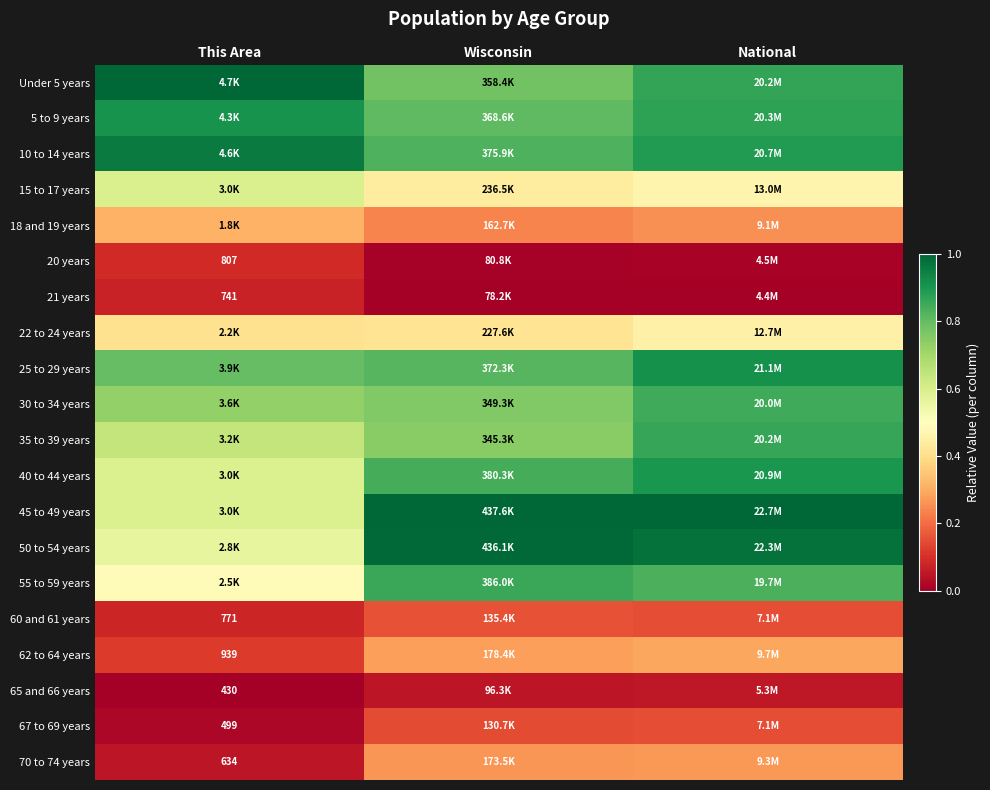

Rank the categories by 50 to 54 years value from lowest to highest.

This Area, National, Wisconsin